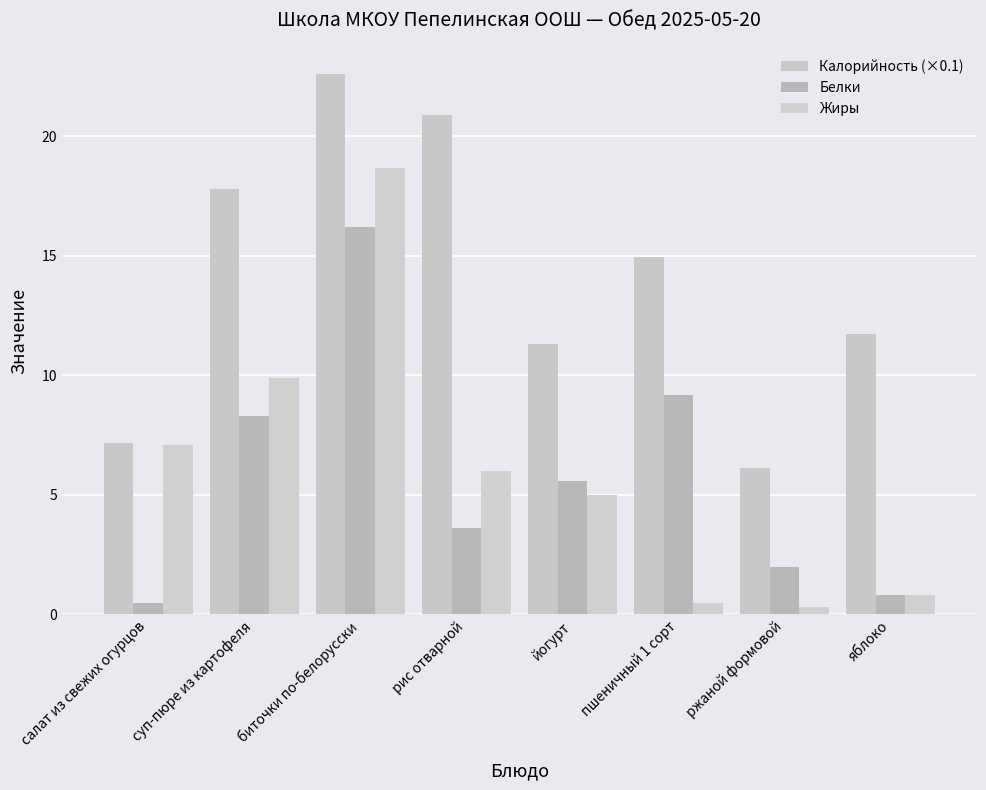

Which label corresponds to the smallest value in the chart?

ржаной формовой